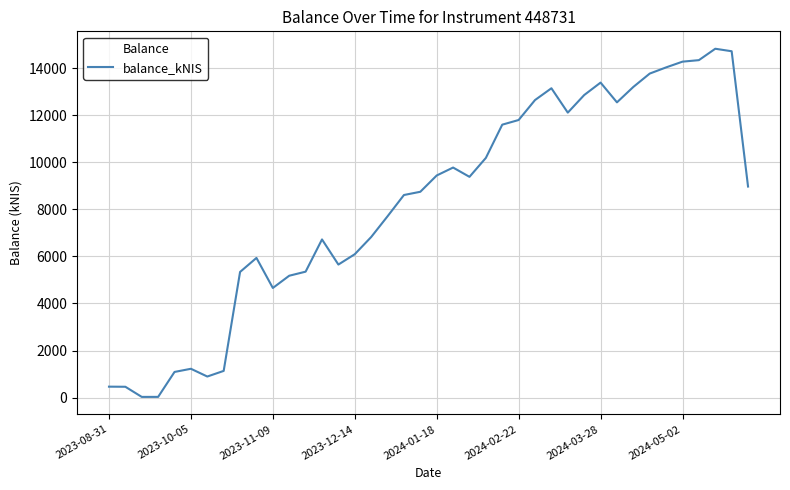

Count the number of values greater than 8970.

20